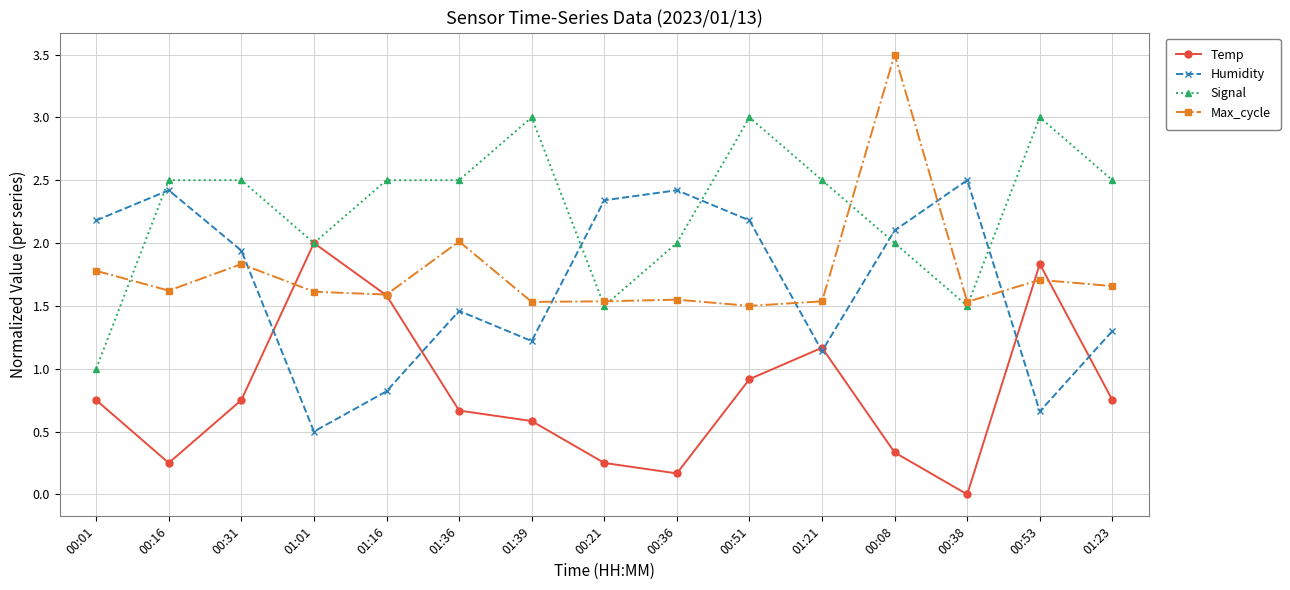

Where is the first local minimum for Max_cycle?

00:16